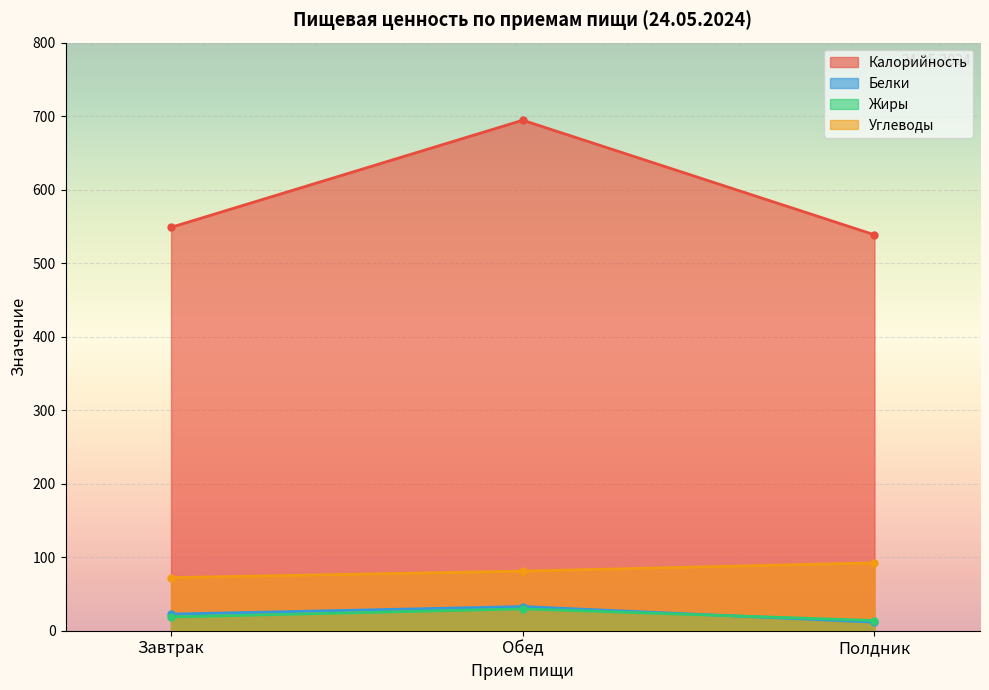

Reading left to right, transcribe all the data shown in this chart.

Калорийность: Завтрак=548.7	Обед=694.4	Полдник=538.6
Белки: Завтрак=22.6	Обед=32.9	Полдник=11.7
Жиры: Завтрак=18.7	Обед=29.7	Полдник=13.9
Углеводы: Завтрак=72.2	Обед=81.1	Полдник=92.3